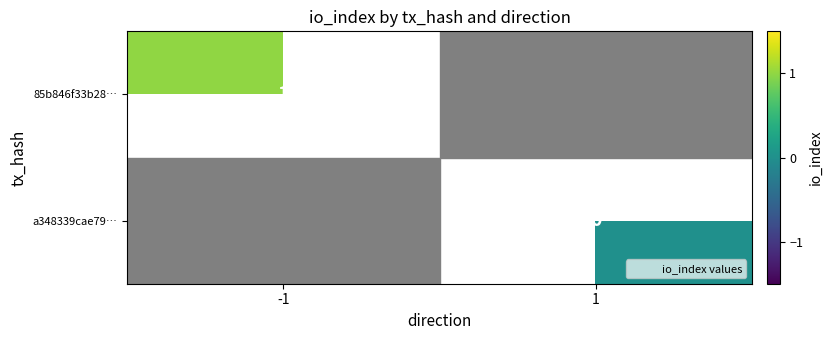

Which label corresponds to the largest value in the chart?

-1